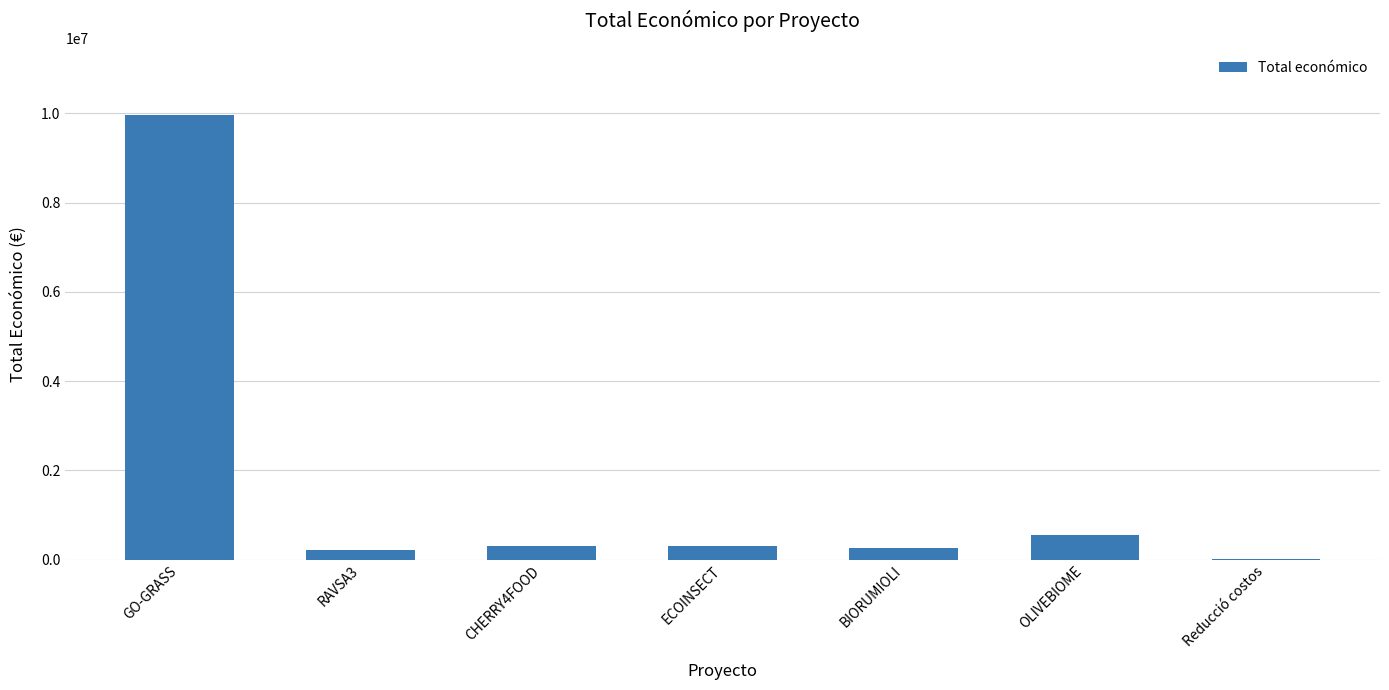

Count the number of data series in this chart.

1